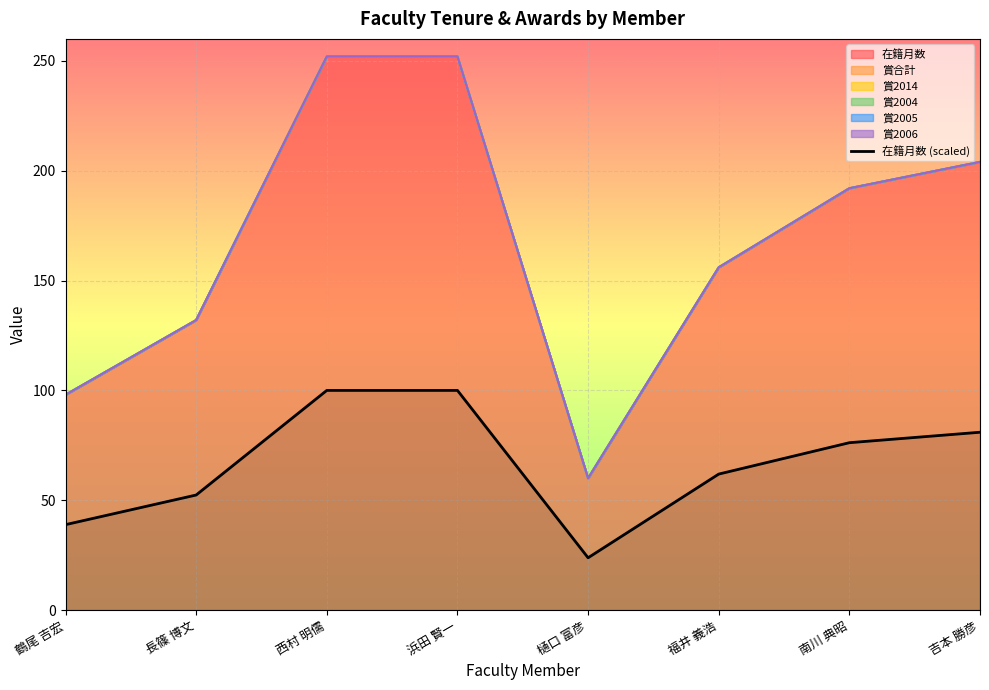

At which label does the data first exceed 76?

西村 明儒